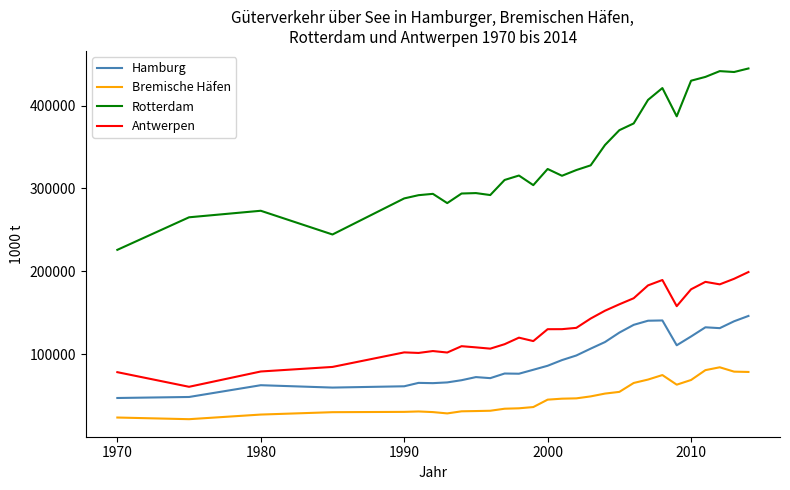

Which series has the largest total across all categories?

Rotterdam